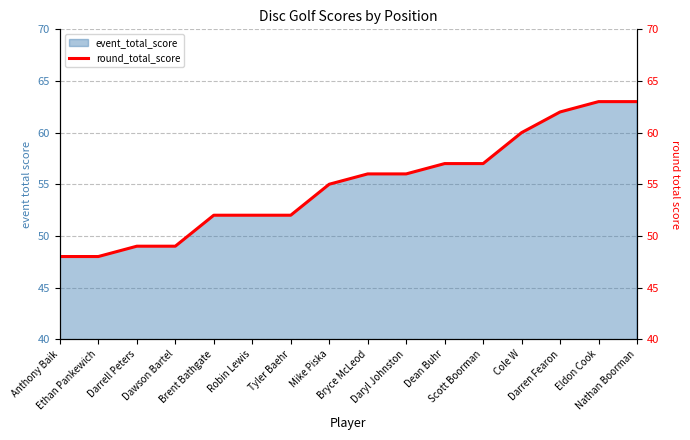

What is the label of the 7th point from the left?

Tyler Baehr